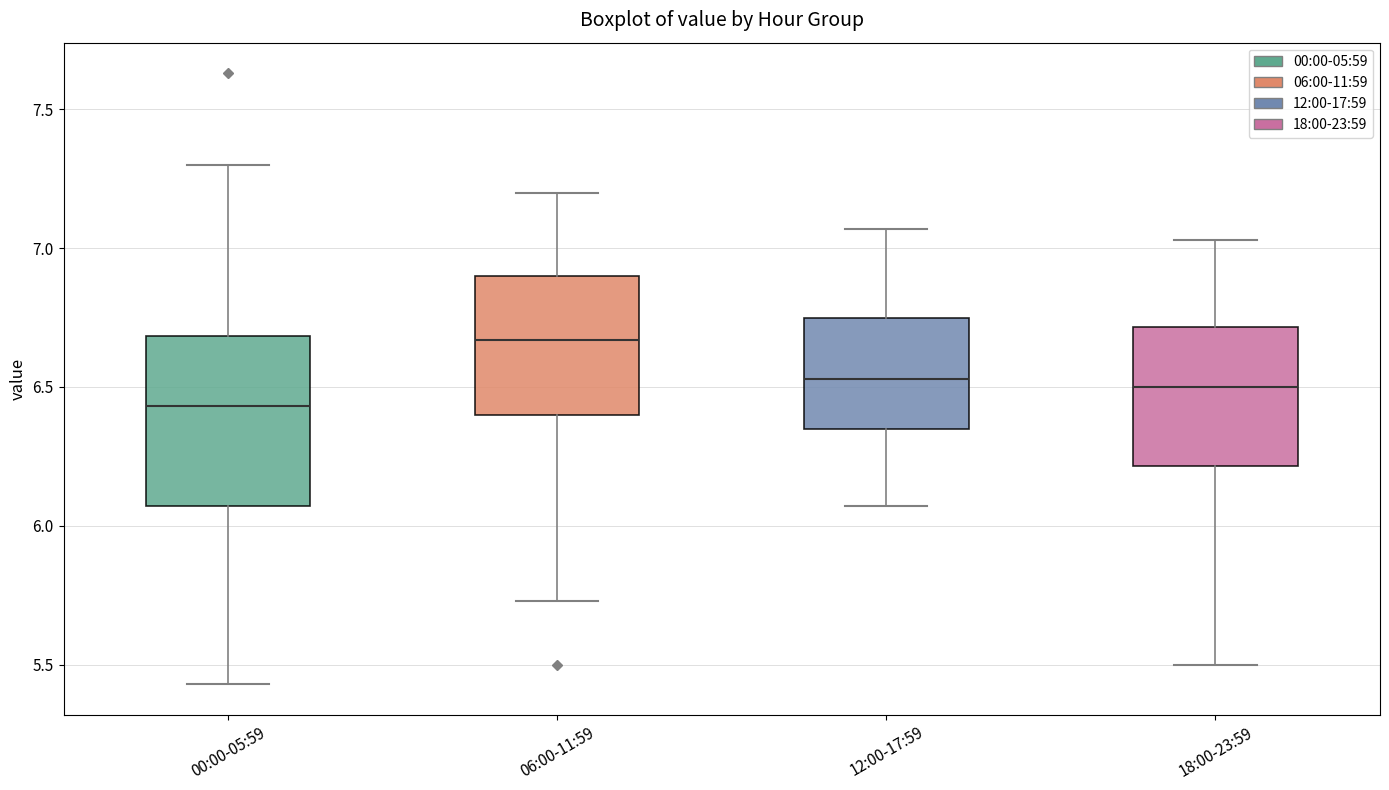

Which box has the lowest median line?

00:00-05:59